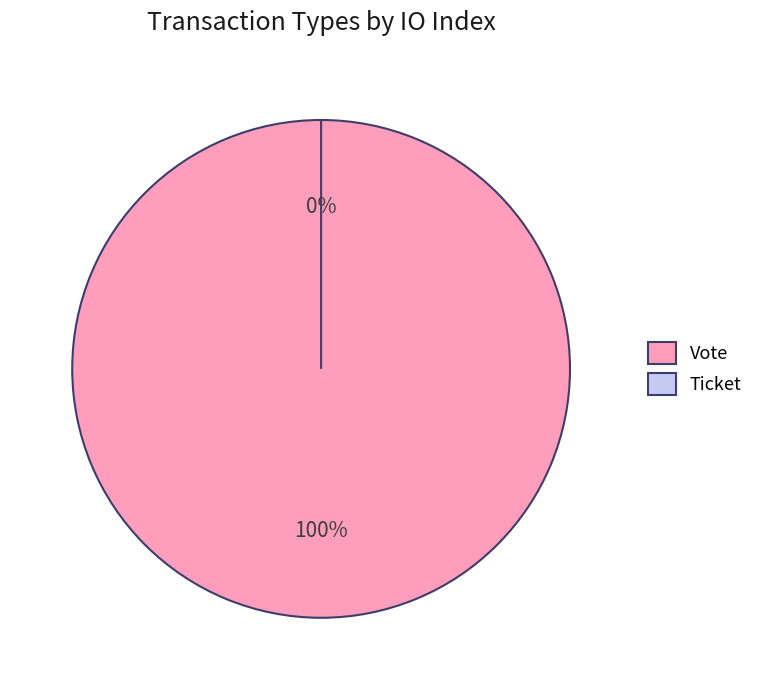

What percentage is the Vote slice, to the nearest percent?

100%